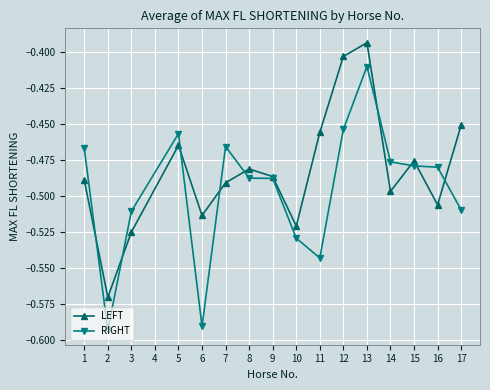

The value of RIGHT at 6 is -0.4. True or false?

False